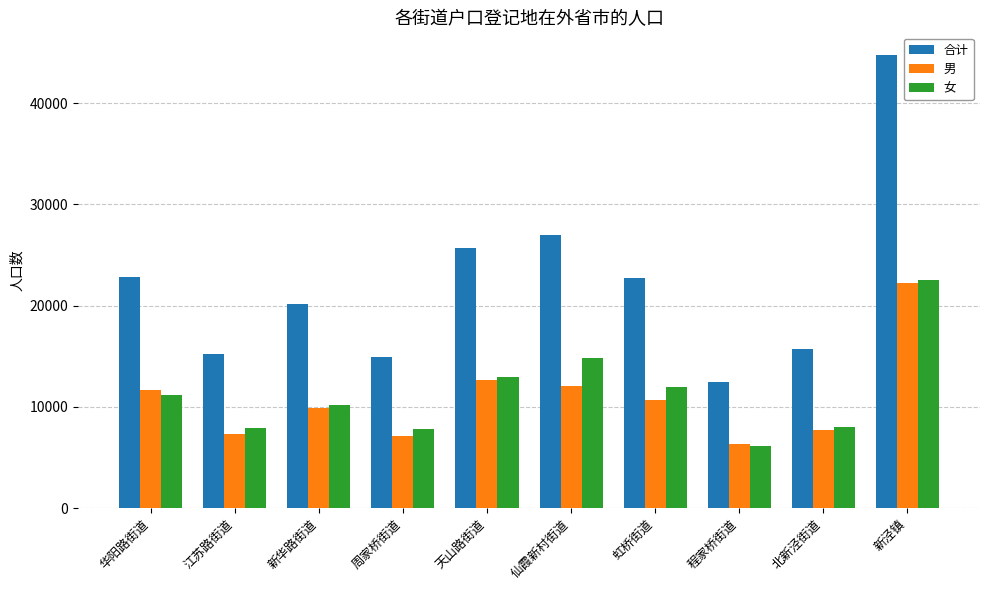

Which category has the highest value in the 男 series?

新泾镇